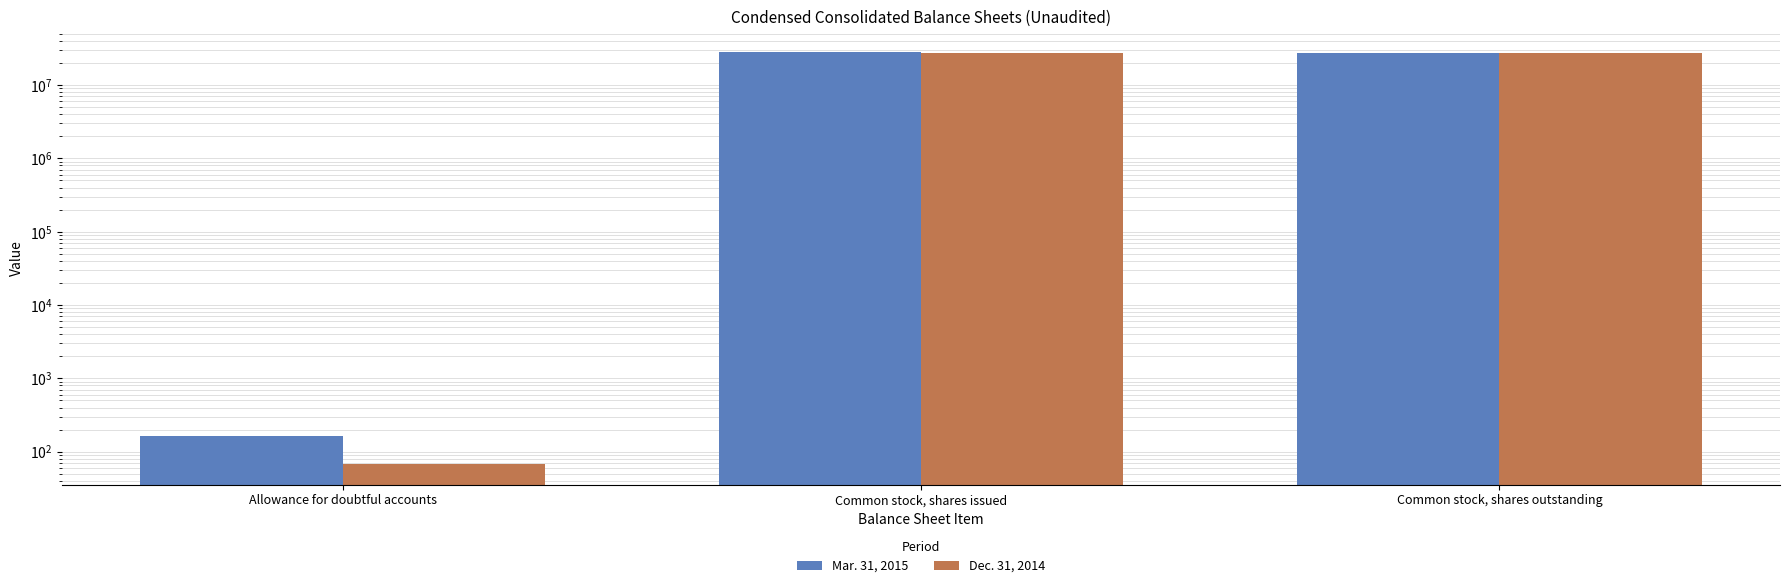

Which series has the largest total across all categories?

Mar. 31, 2015